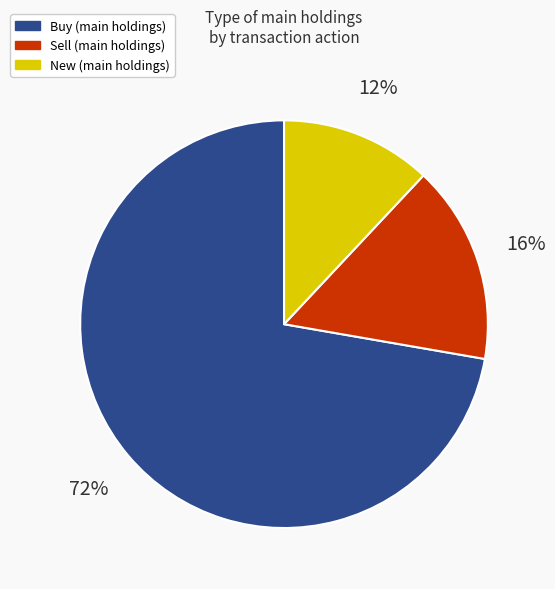

Does any single category account for the majority?

Yes